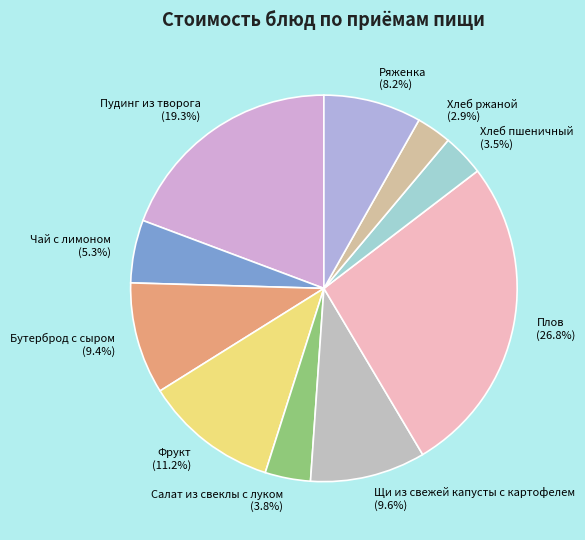

Is Бутерброд с сыром the majority of the pie?

No